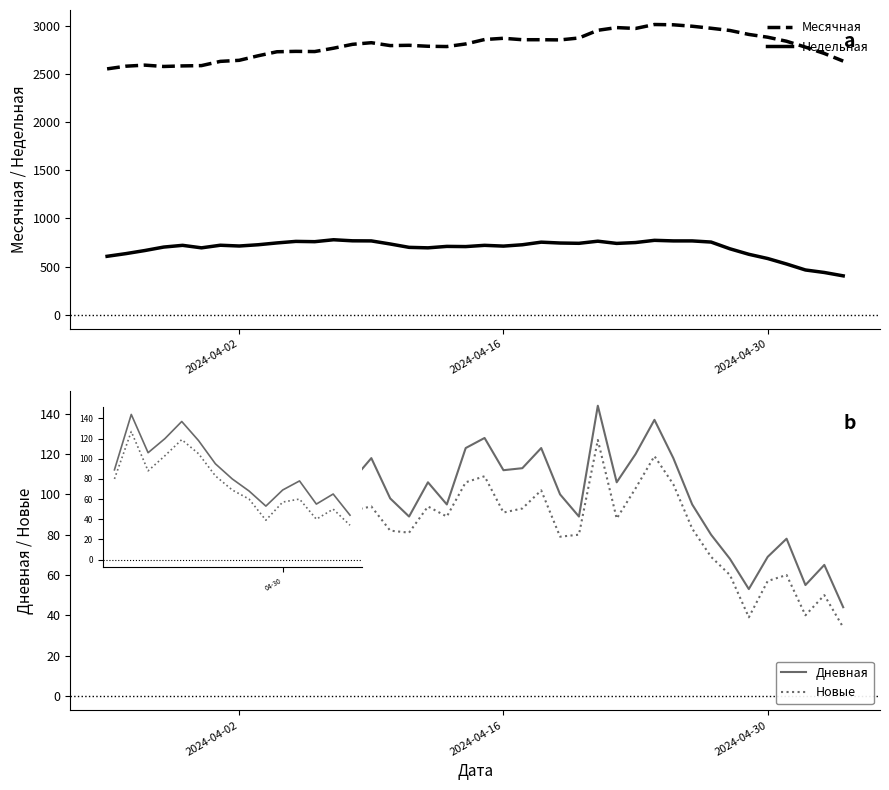

True or false: Дневная has more than 0 points higher than both neighbors.

True